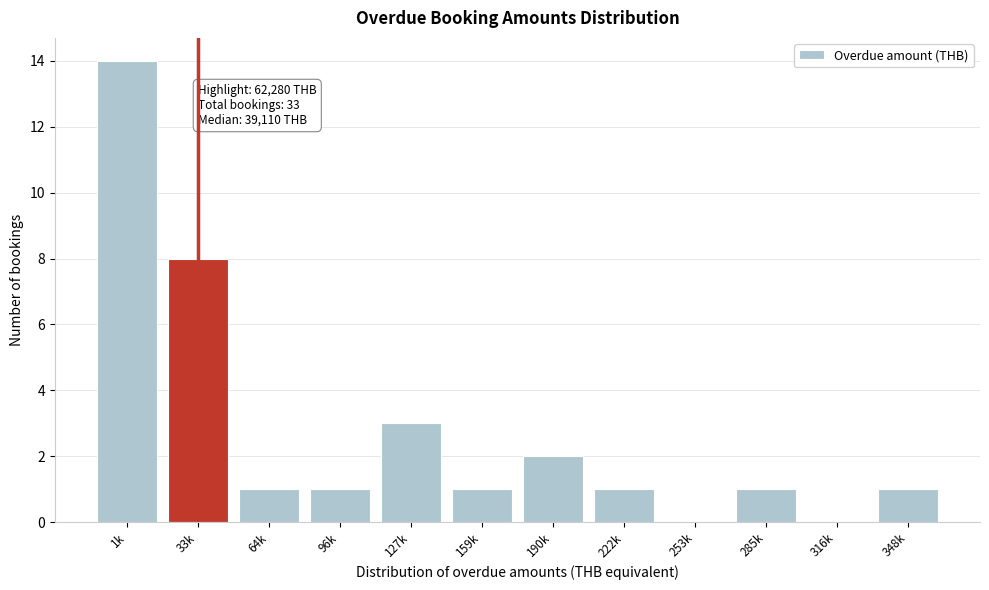

Reading left to right, extract all data points from this chart.

1k=14	33k=8	64k=1	96k=1	127k=3	159k=1	190k=2	222k=1	253k=0	285k=1	316k=0	348k=1